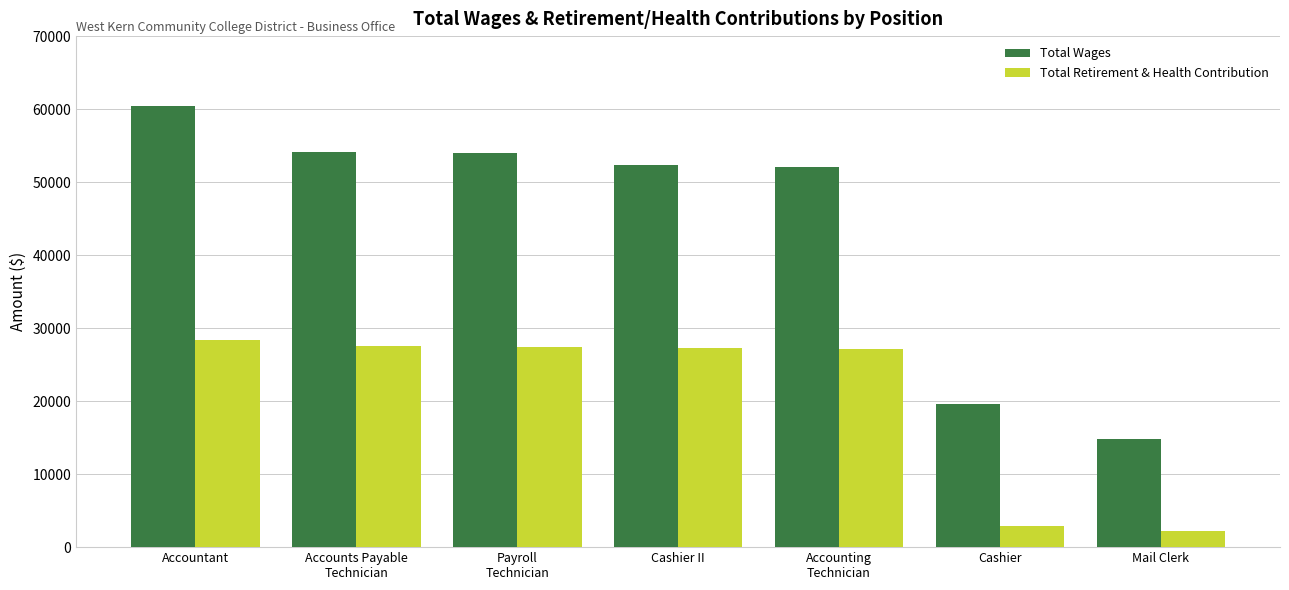

Read the Total Wages value at Cashier II, to the nearest 100.

52400